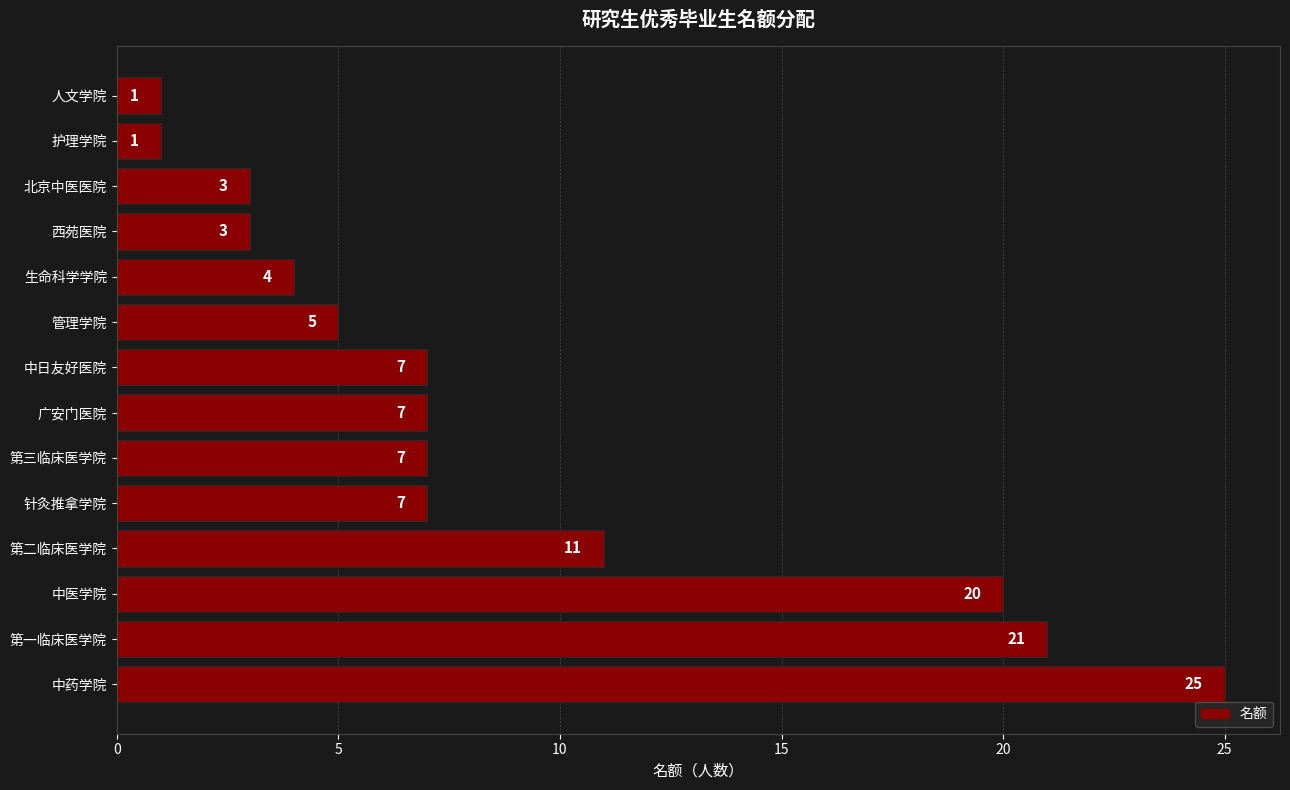

What is the change in value from 第二临床医学院 to 管理学院?

-6